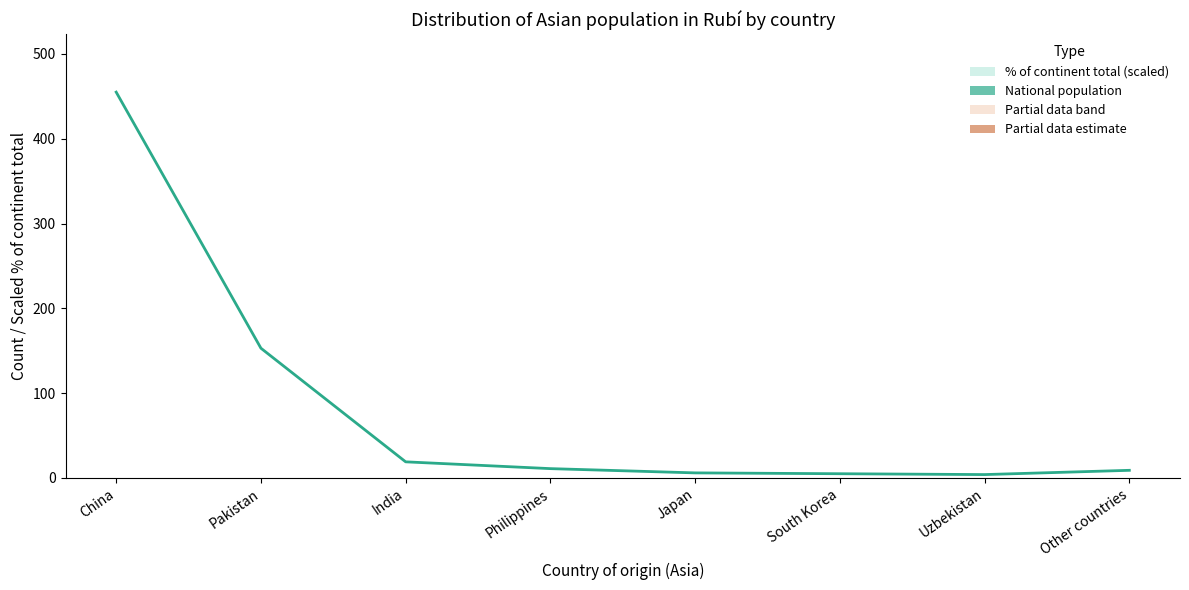

Reading left to right, extract all data points from this chart.

455.0	153.0	19.0	11.0	6.0	5.0	4.0	9.0